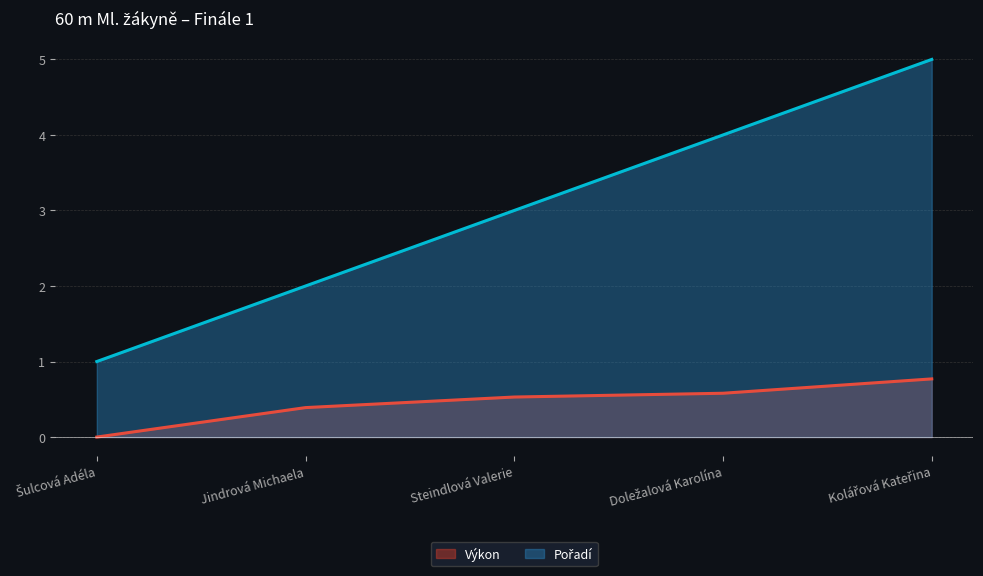

Between Steindlová Valerie and Doležalová Karolína, which series saw the biggest shift?

Pořadí